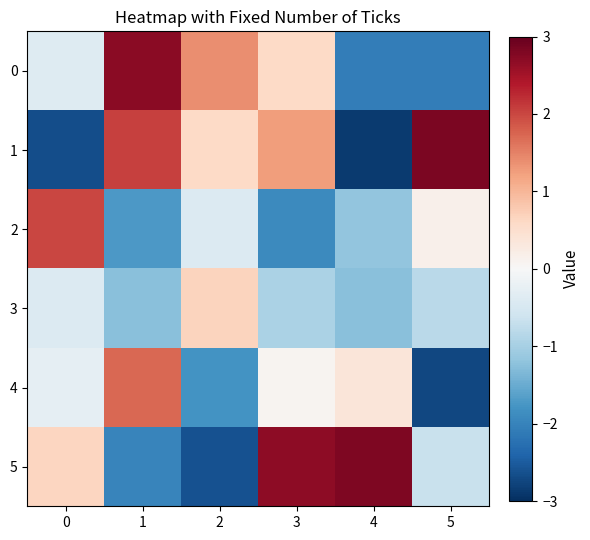

What is the smallest value displayed?

-2.9